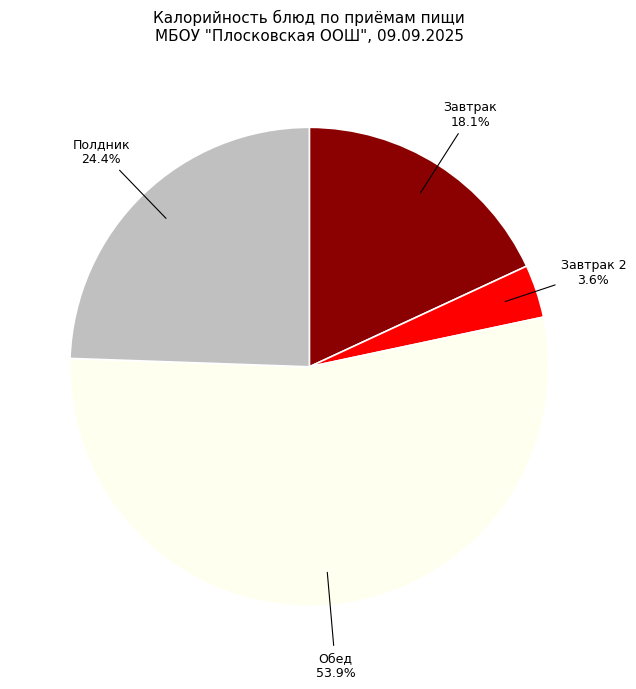

Does any single category account for the majority?

Yes